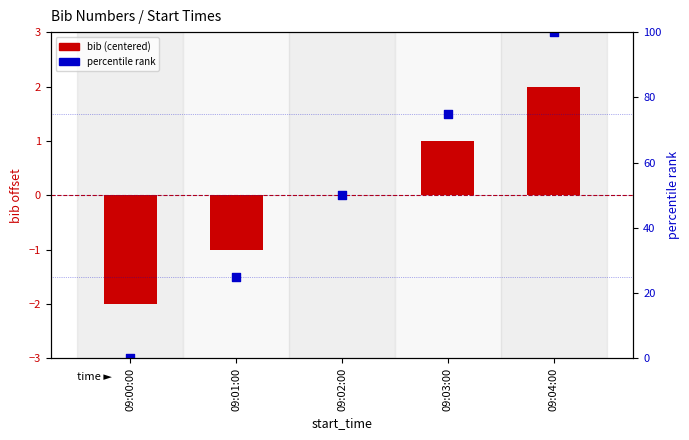

What is the total value across all series at 09:03:00?

76